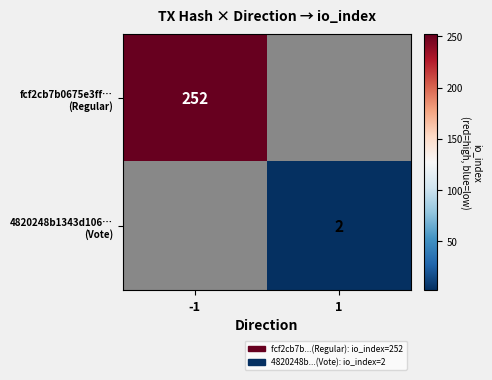

List the labels in order of 4820248b1343d106… (Vote) value, largest first.

-1, 1